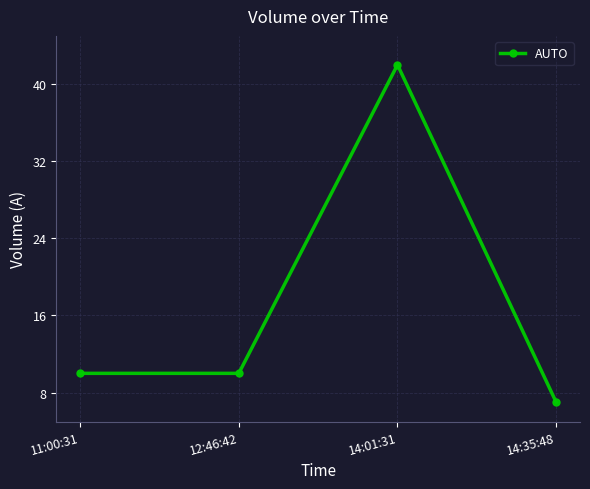

At which category does the data reach its first local peak?

14:01:31